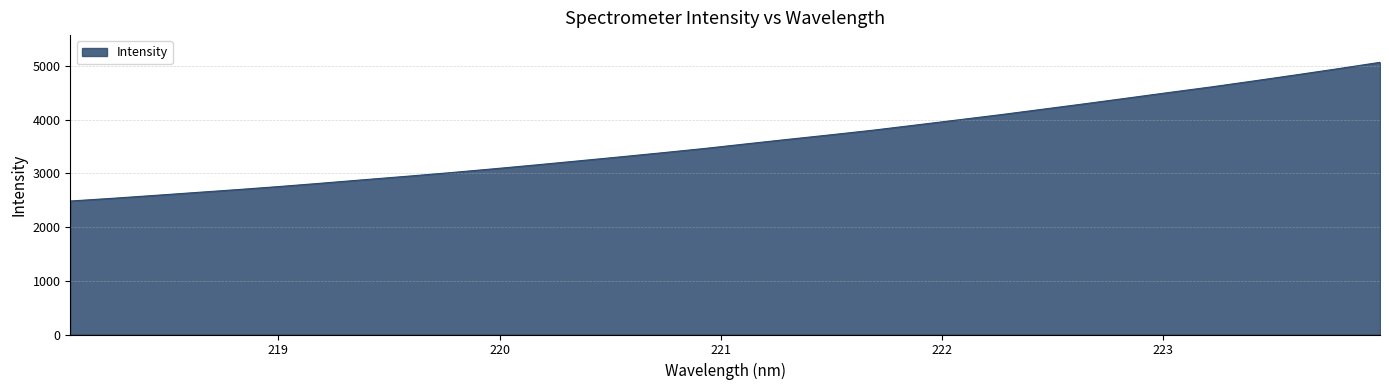

What is the difference between the maximum and minimum values?

2581.9